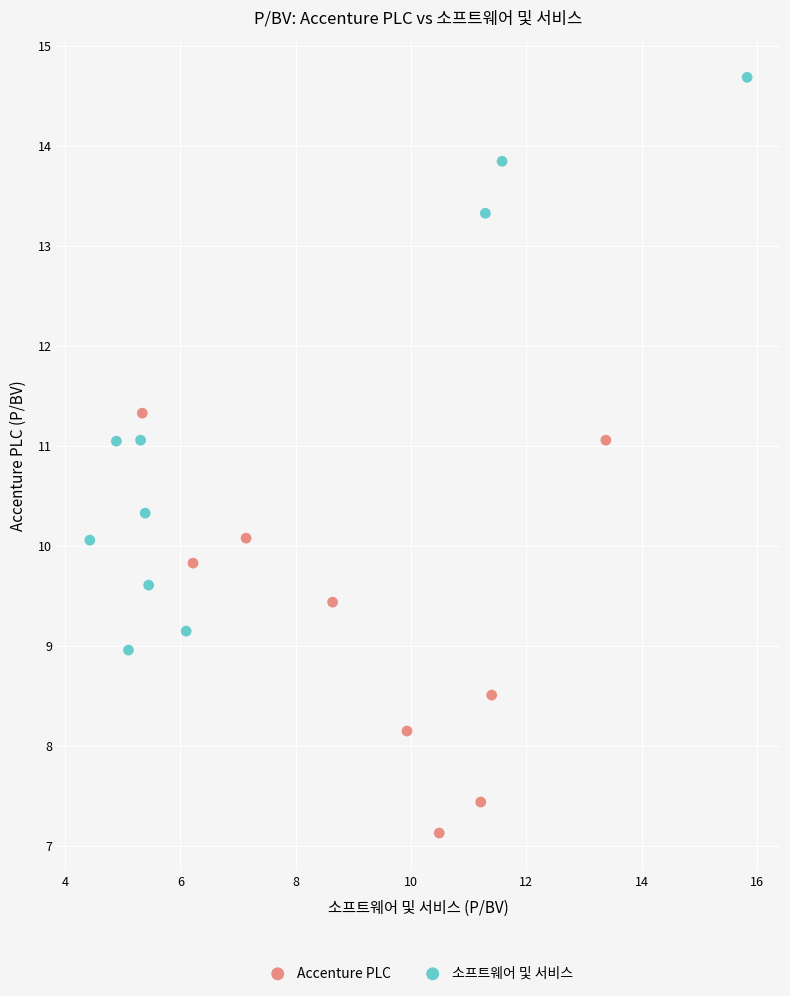

Which series contains the lowest Y value?

Accenture PLC